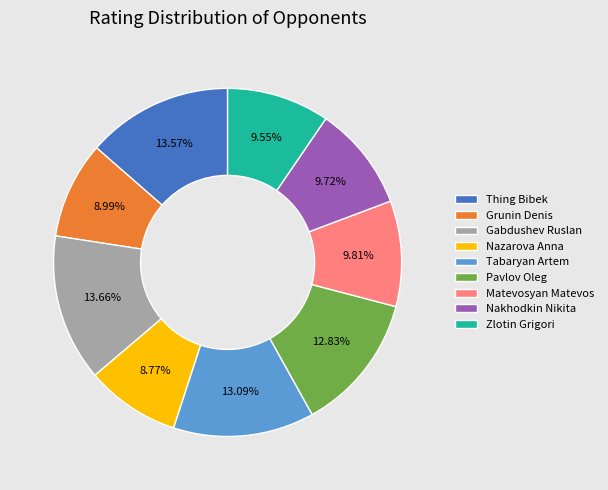

Between Zlotin Grigori and Gabdushev Ruslan, which is larger?

Gabdushev Ruslan